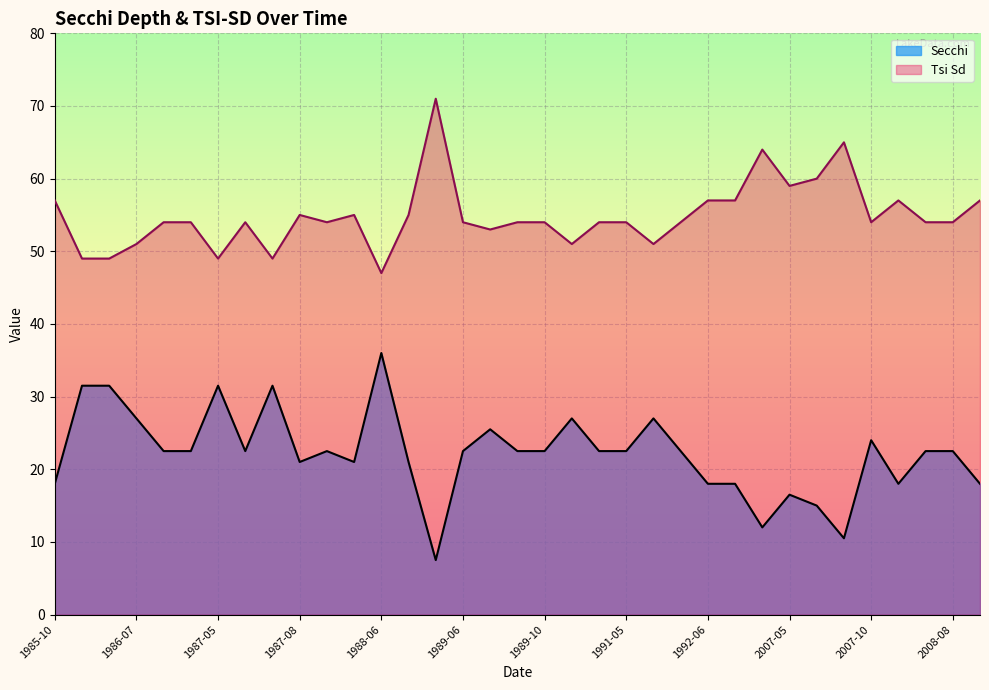

Is it true that Secchi equals 21.0 at 1987-10?

True